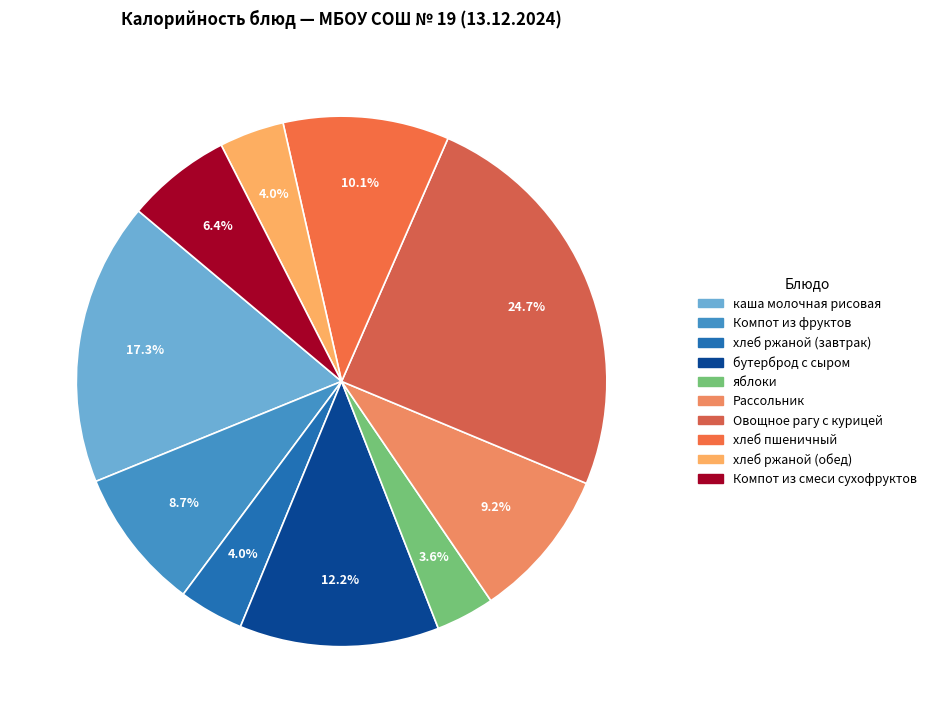

To the nearest percent, what portion does хлеб ржаной (завтрак) represent?

4%